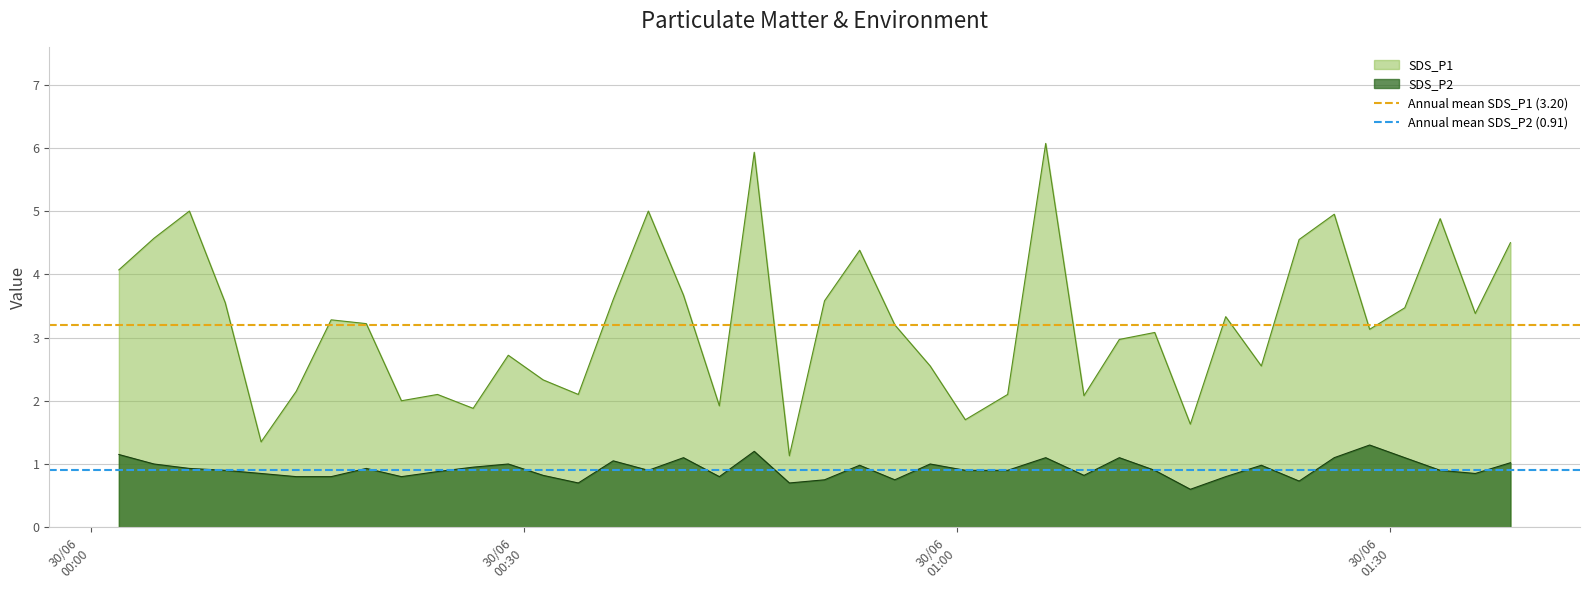

What is the average value of the Annual mean SDS_P2 (0.91) series?

0.9